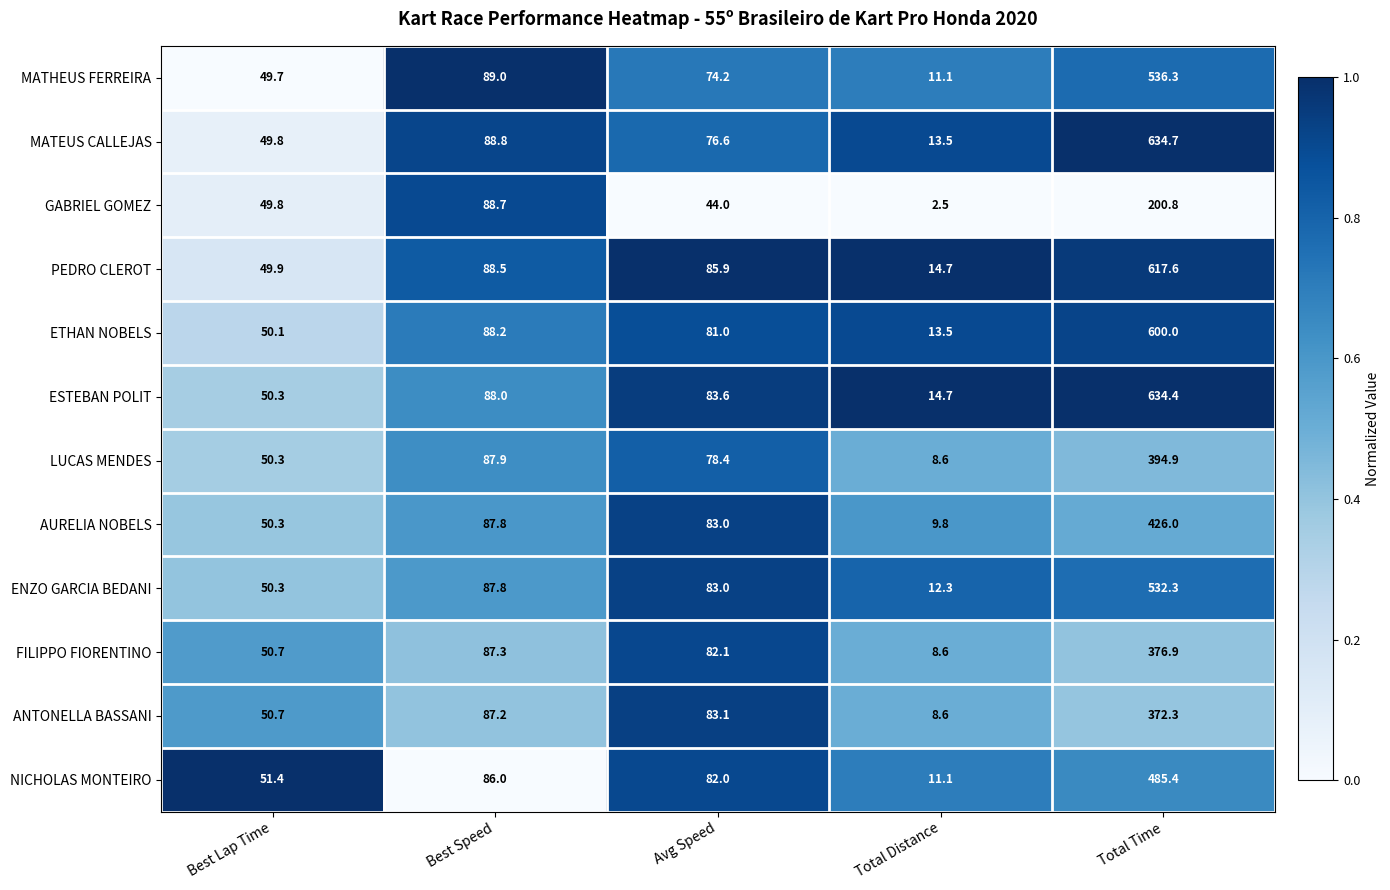

What is the sum of the ETHAN NOBELS values at Avg Speed and Best Speed?

169.2